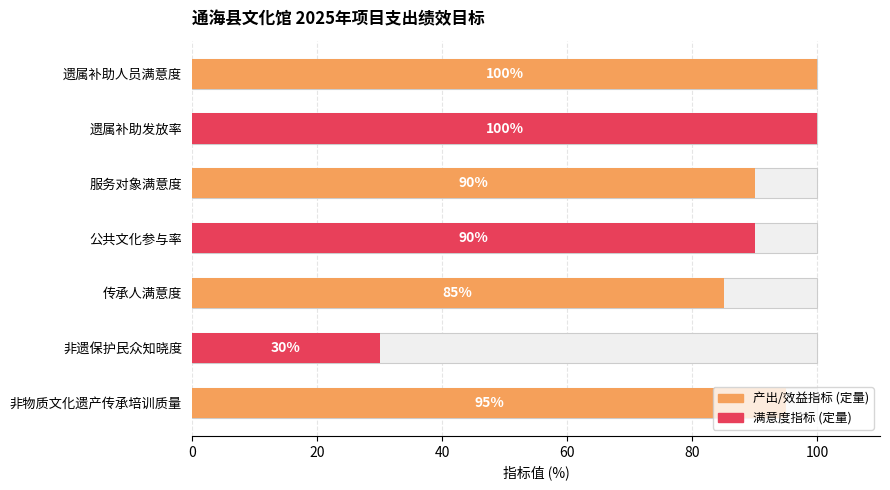

The chart shows a value of 126 at 公共文化参与率. True or false?

False